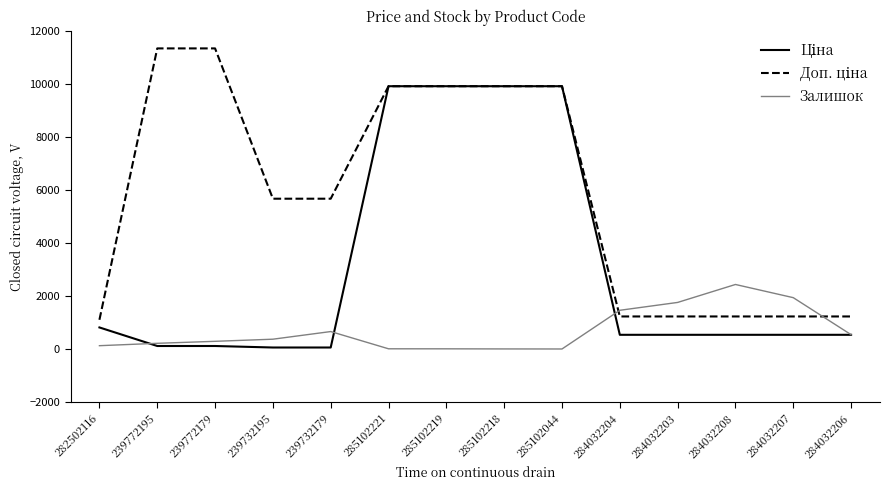

Read the Залишок value at 239732195.

370.0